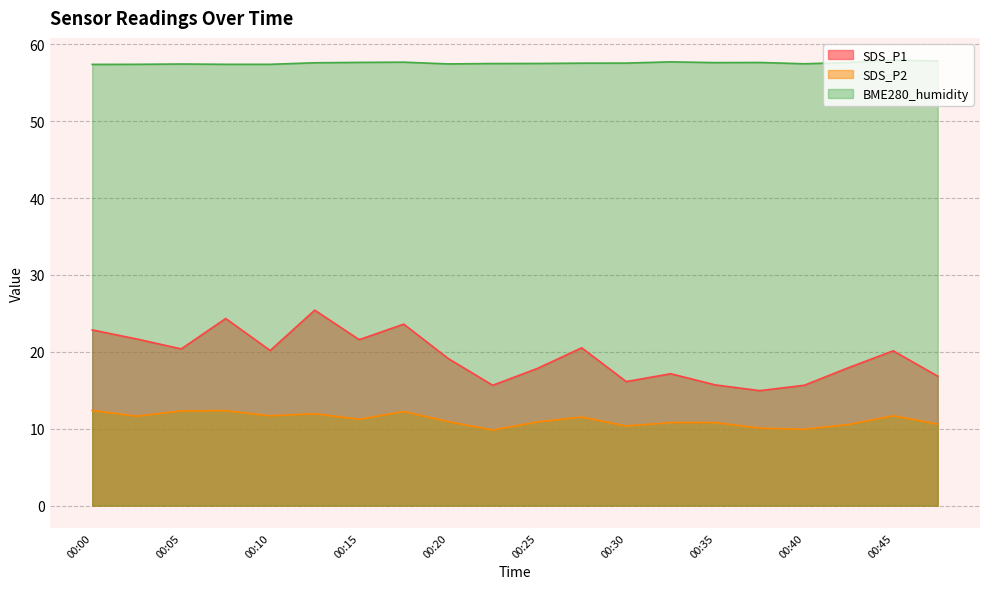

Does the chart display data point markers on the line(s)?

No